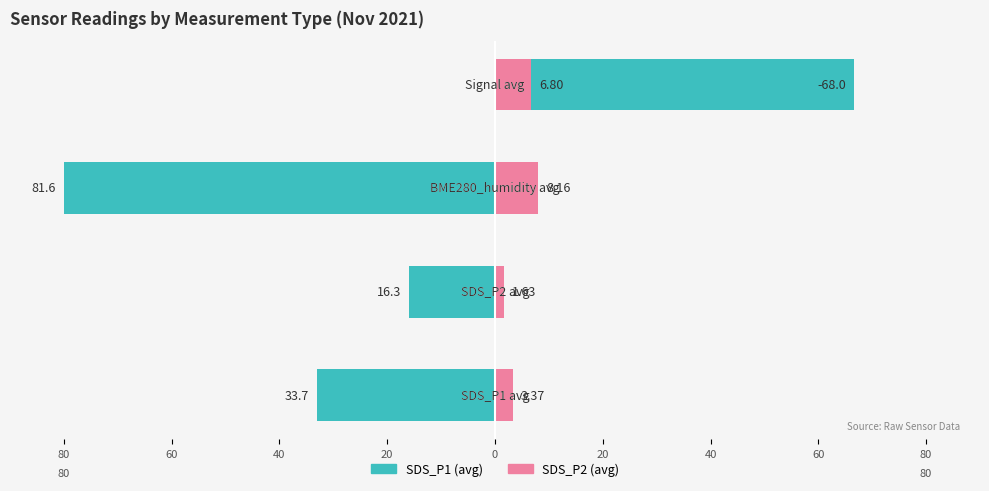

The value of SDS_P2 (right) at 20 is 9.1. True or false?

False